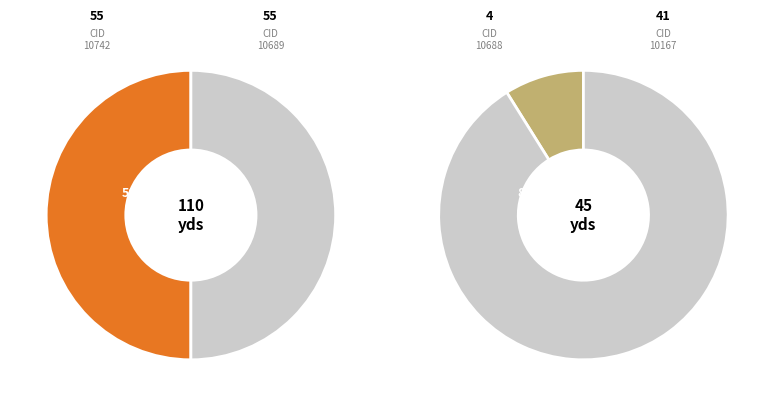

Do 10167 and 10742 together represent more than half of the pie?

Yes